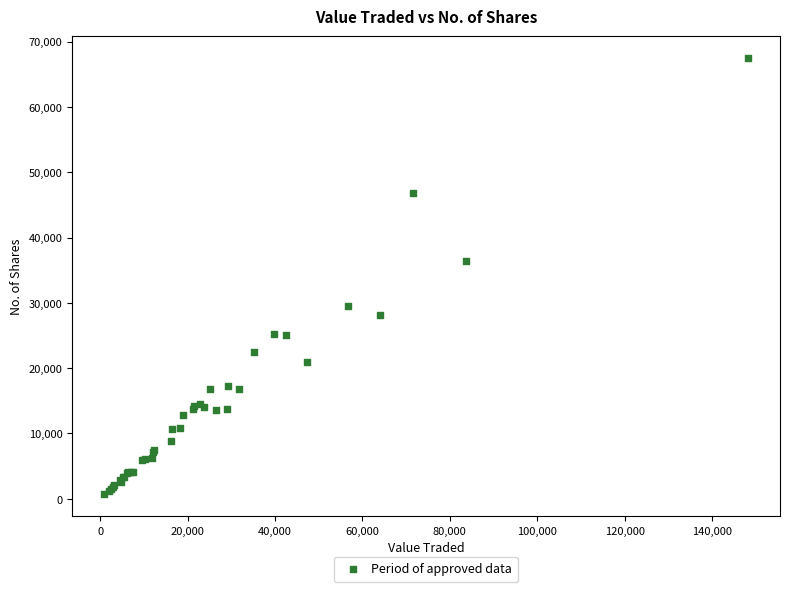

What Y value in the scatter plot is closest to 34076?

36448